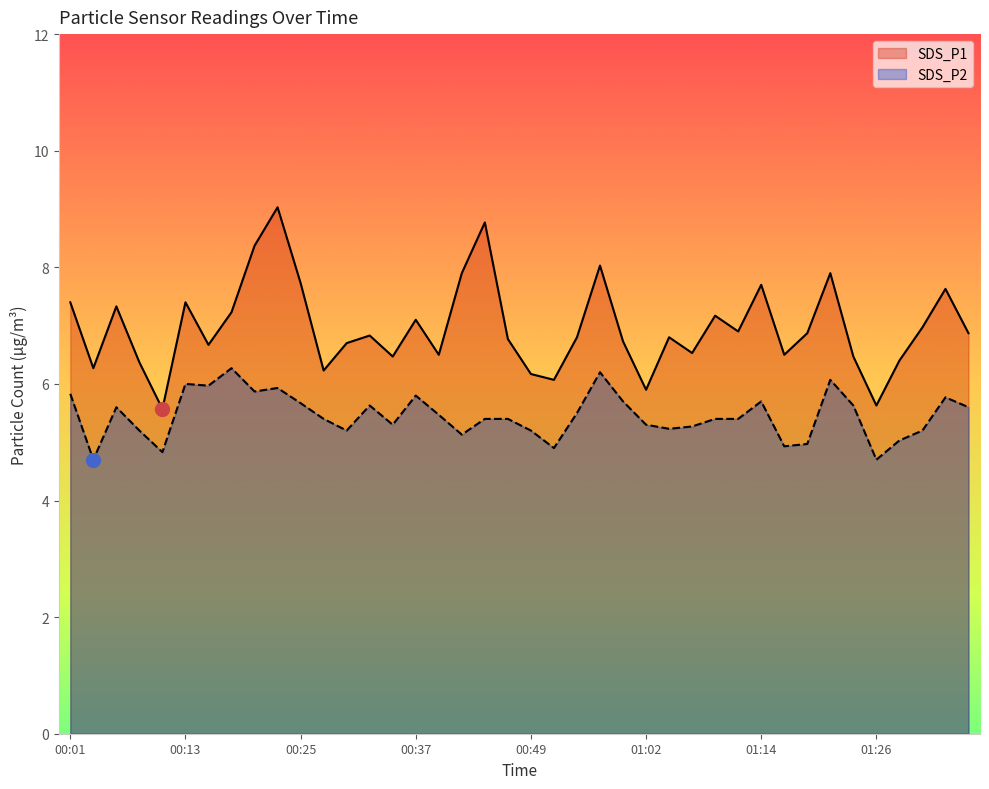

How many lines are shown in the chart?

2